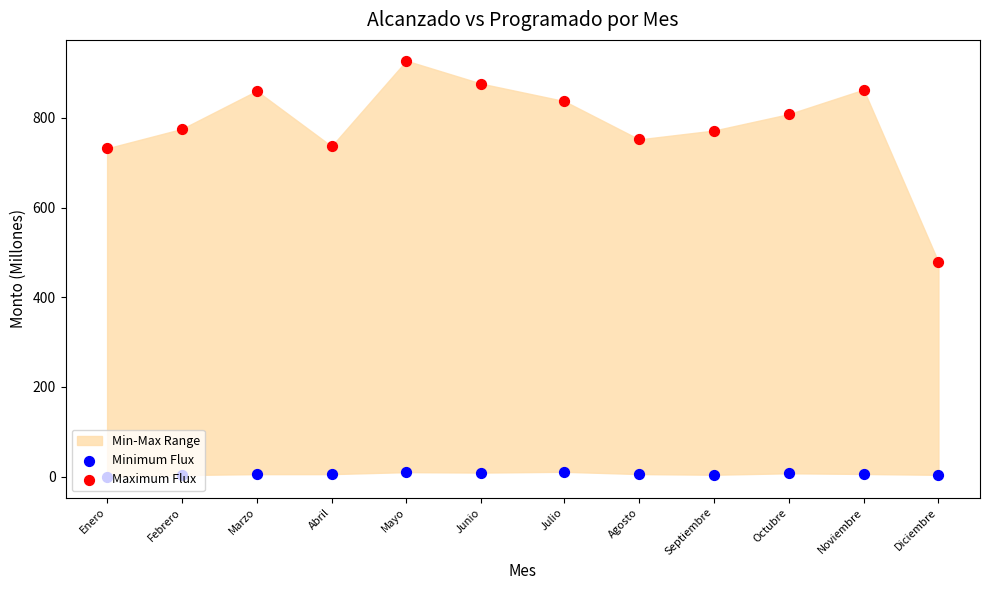

Which series contains the lowest Y value?

Minimum Flux